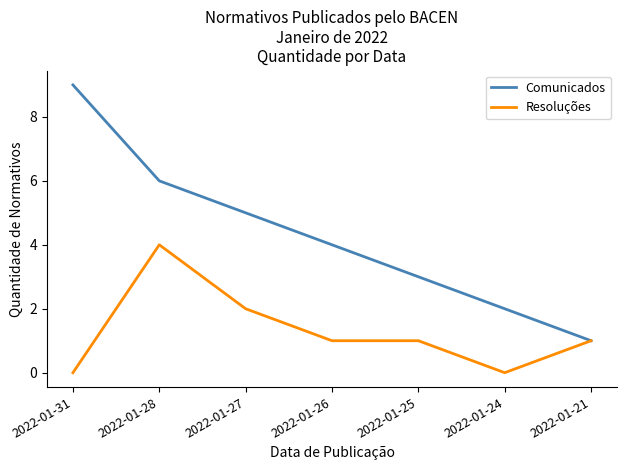

What is the total value across all series at 2022-01-31?

9